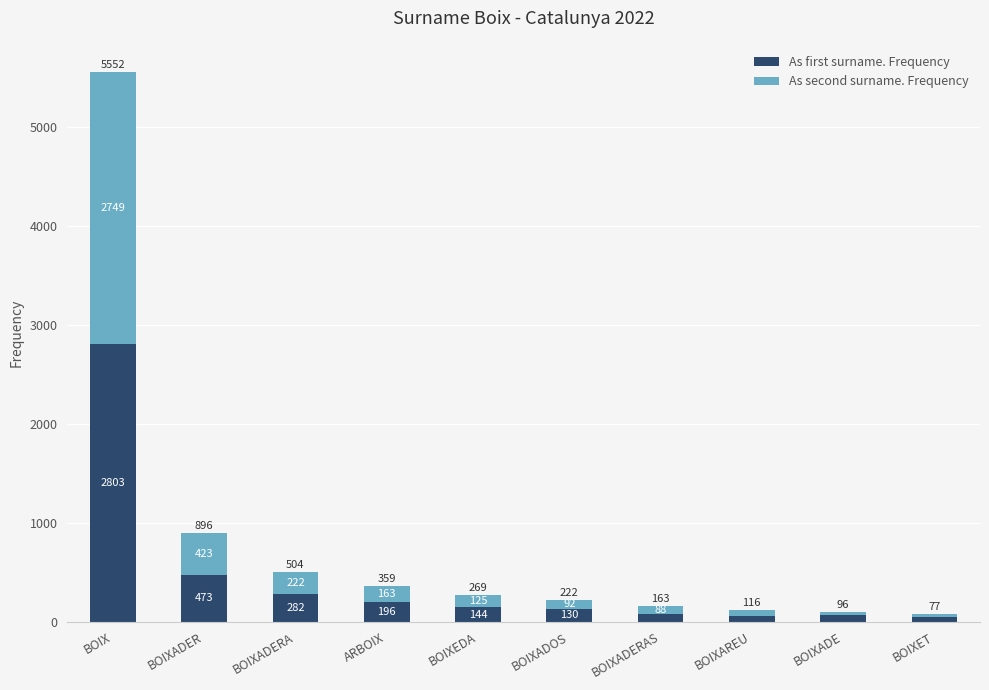

Are the bars grouped side by side (vs. stacked)?

No